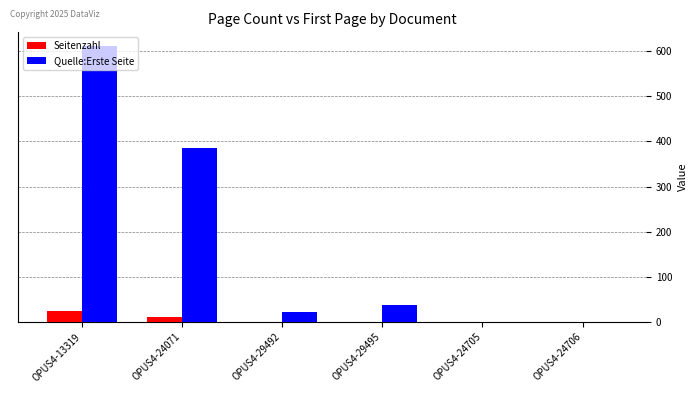

At which label is Seitenzahl closest to 12?

OPUS4-24071